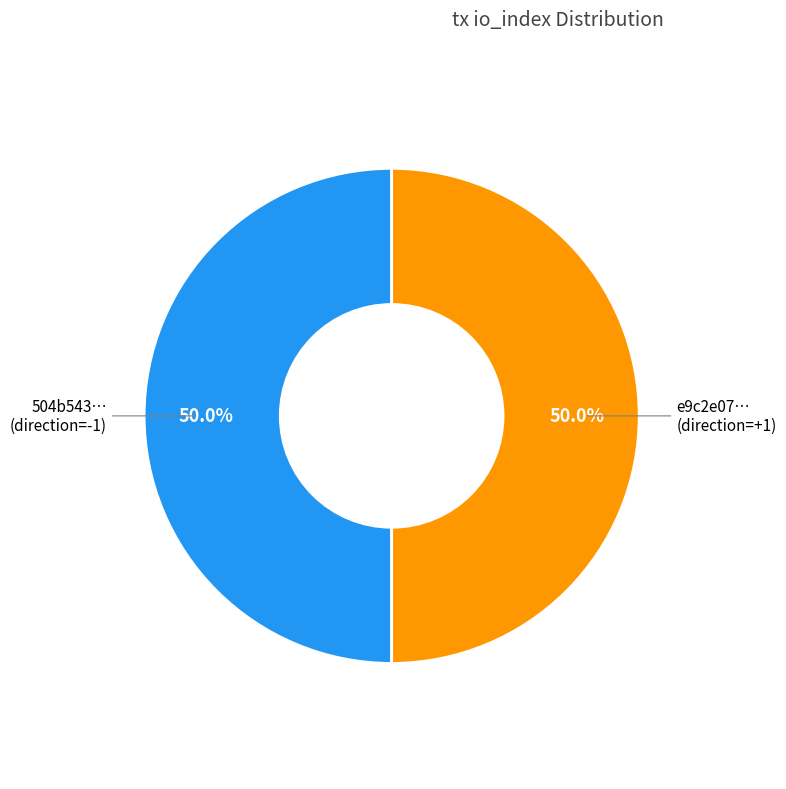

Count the number of slices in the pie.

2